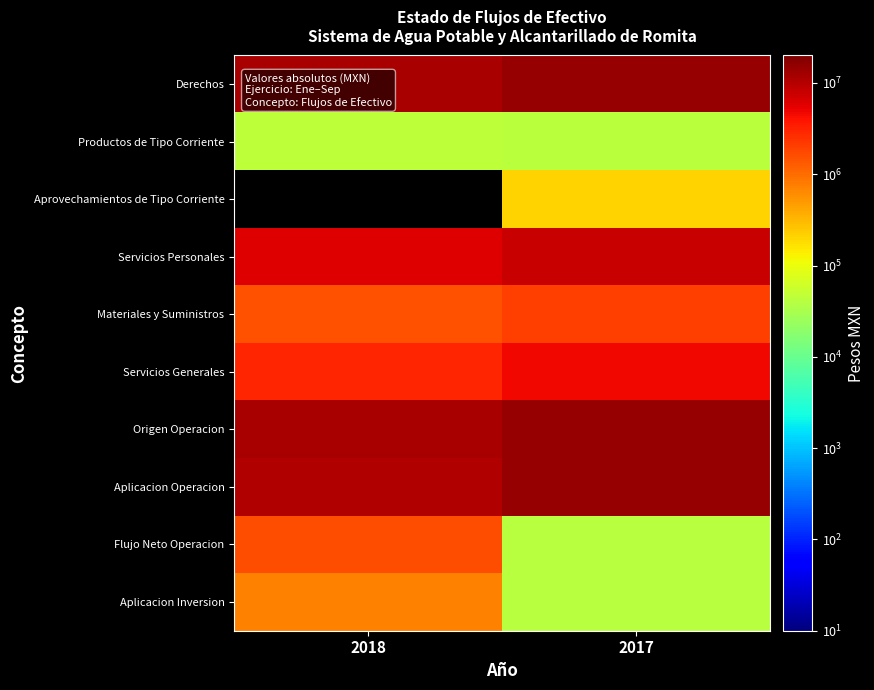

What value does the Materiales y Suministros series have at 2018?

1498957.0